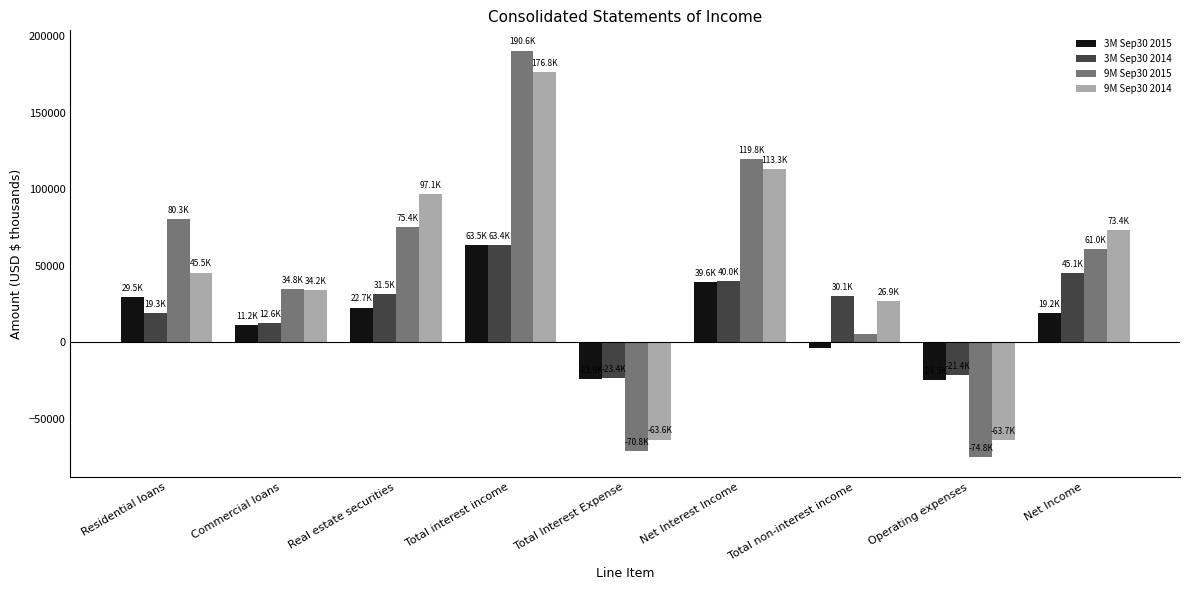

What is the average value of the 9M Sep30 2014 series?

48893